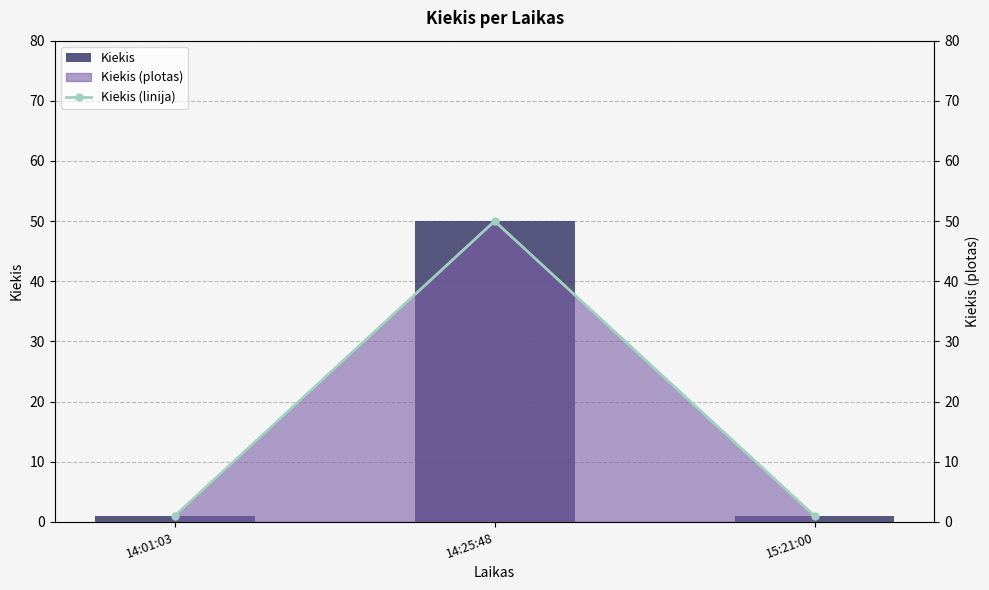

At how many categories does at least one series exceed 14?

1